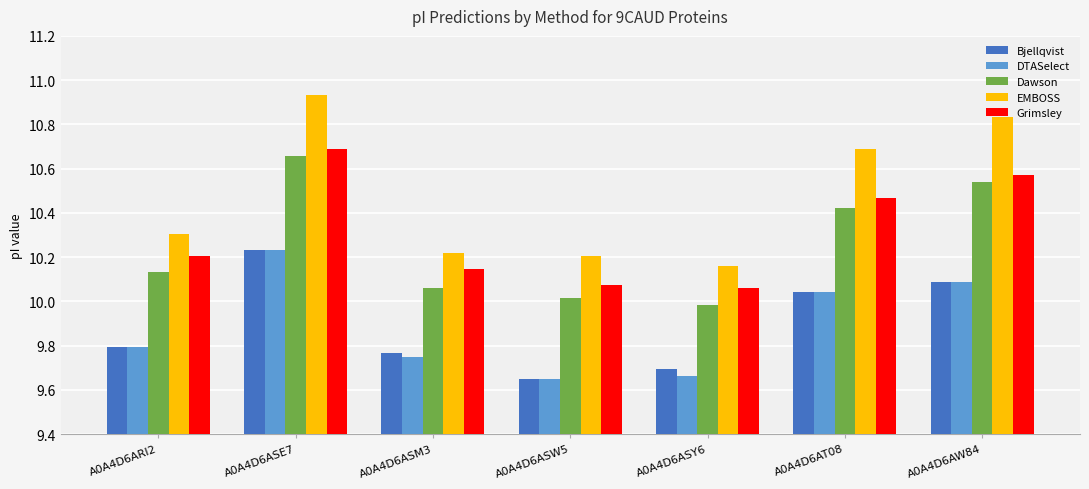

Which series has the largest total across all categories?

EMBOSS